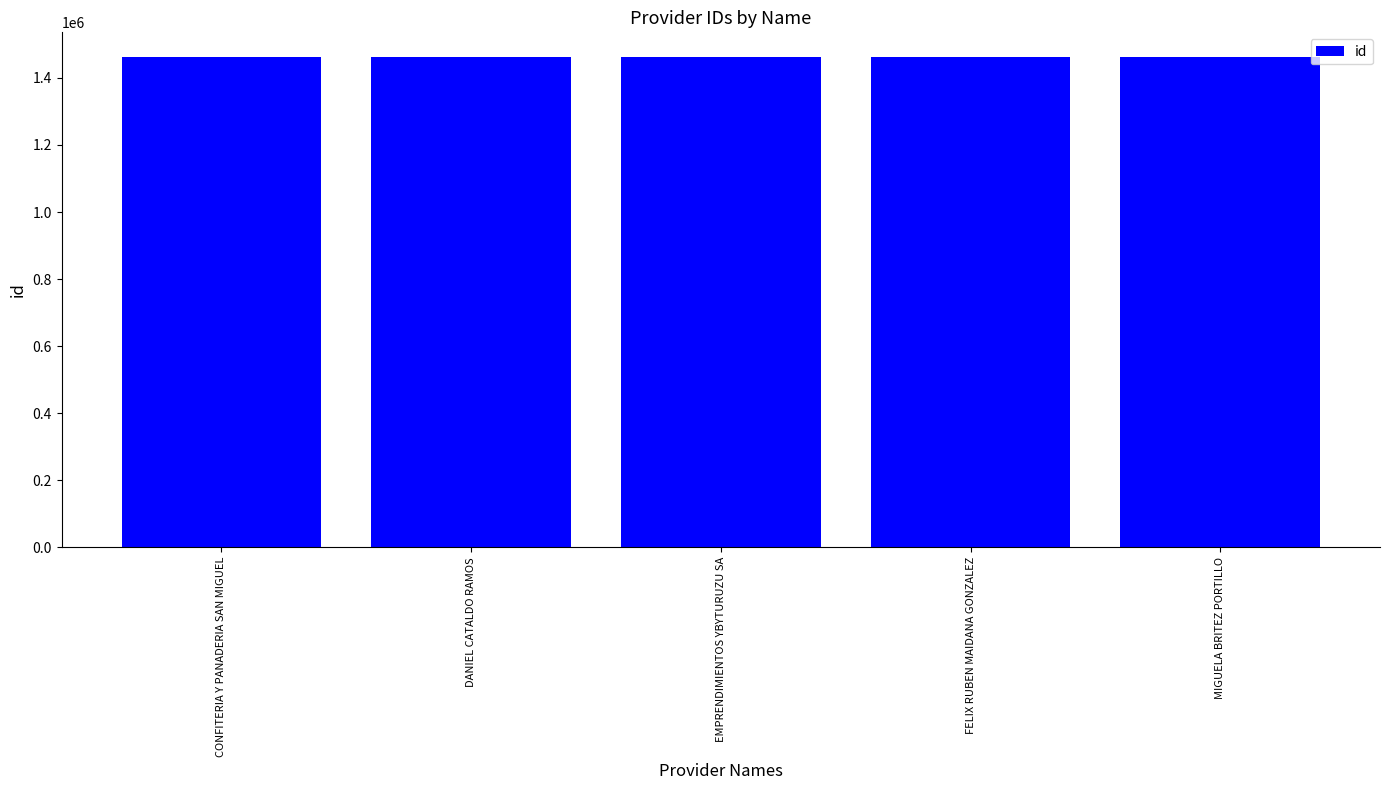

Approximately how many times larger is the value at EMPRENDIMIENTOS YBYTURUZU SA compared to DANIEL CATALDO RAMOS?

1.0